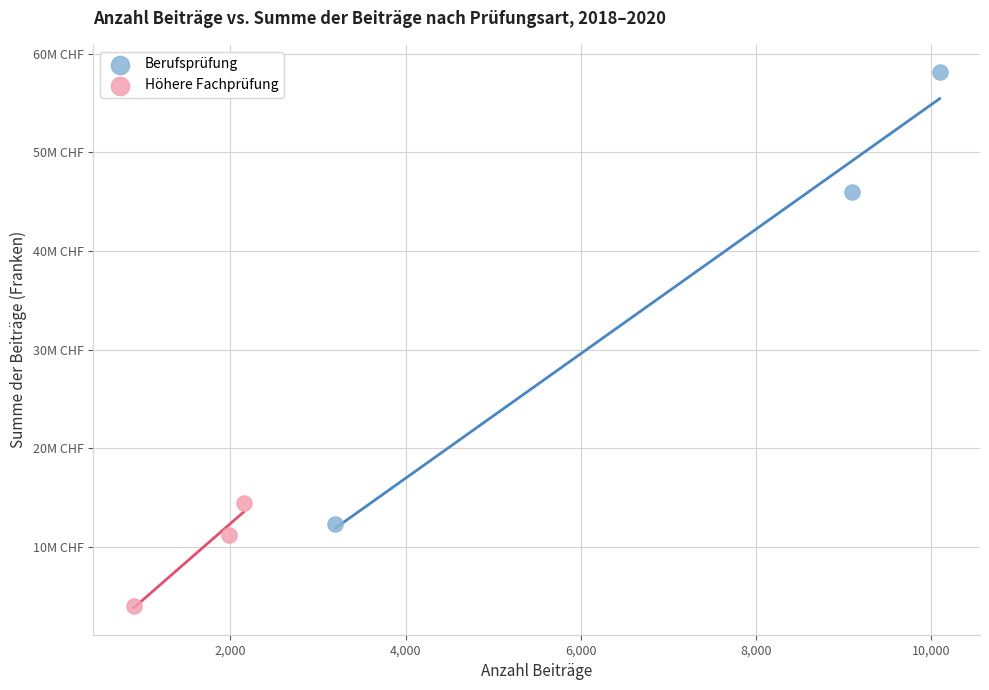

Which series has the largest Y range (max minus min)?

Berufsprüfung